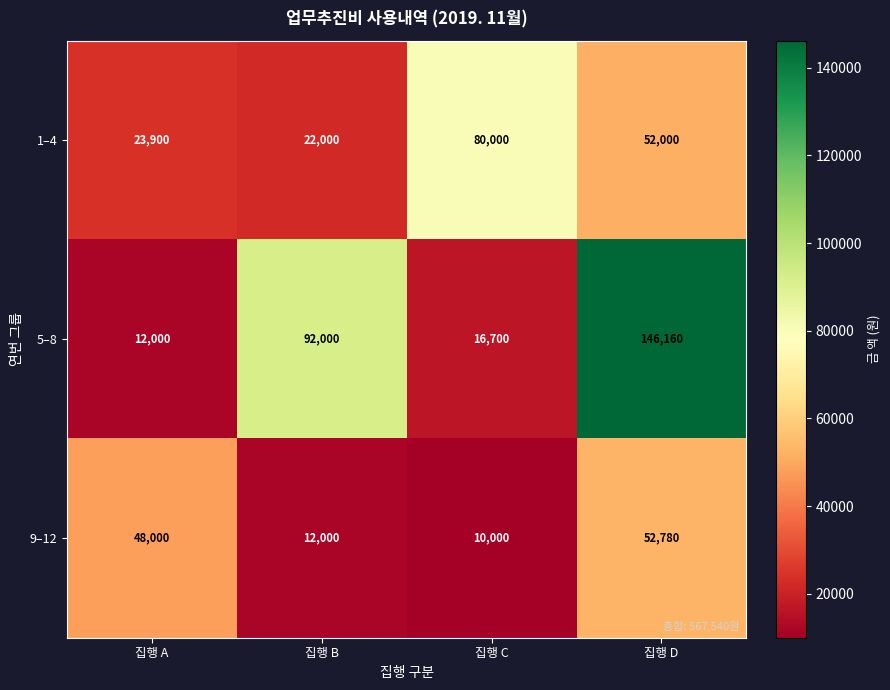

Rank the series by their average value, from highest to lowest.

5–8, 1–4, 9–12